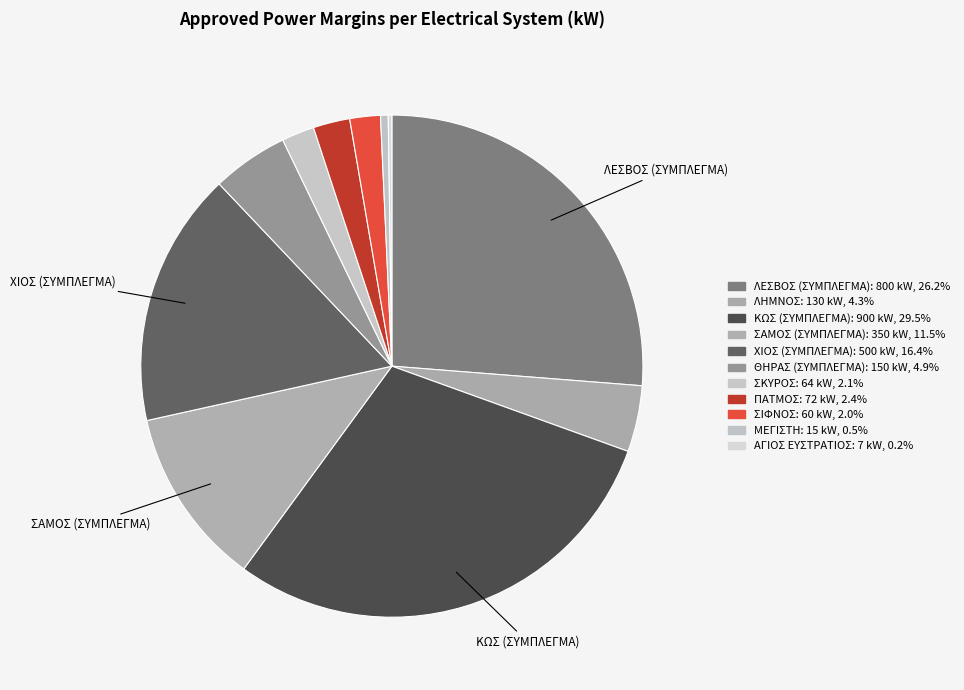

Is there a majority slice in this chart?

No